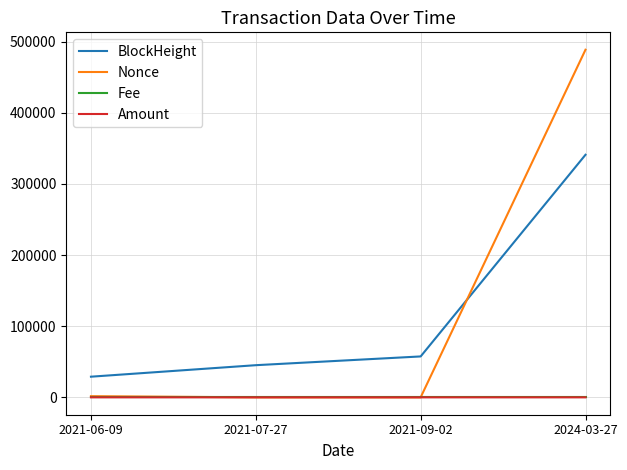

At which category is the sum across all series the highest?

2024-03-27